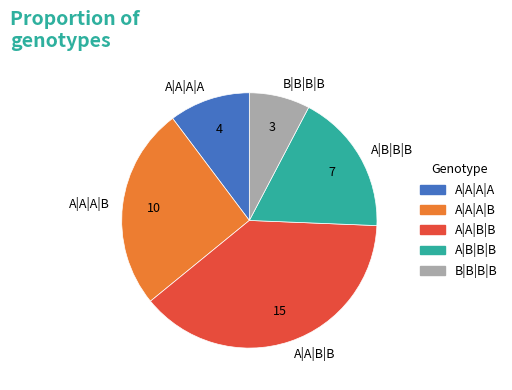

Is it true that A|A|A|A is 5% of the pie?

False